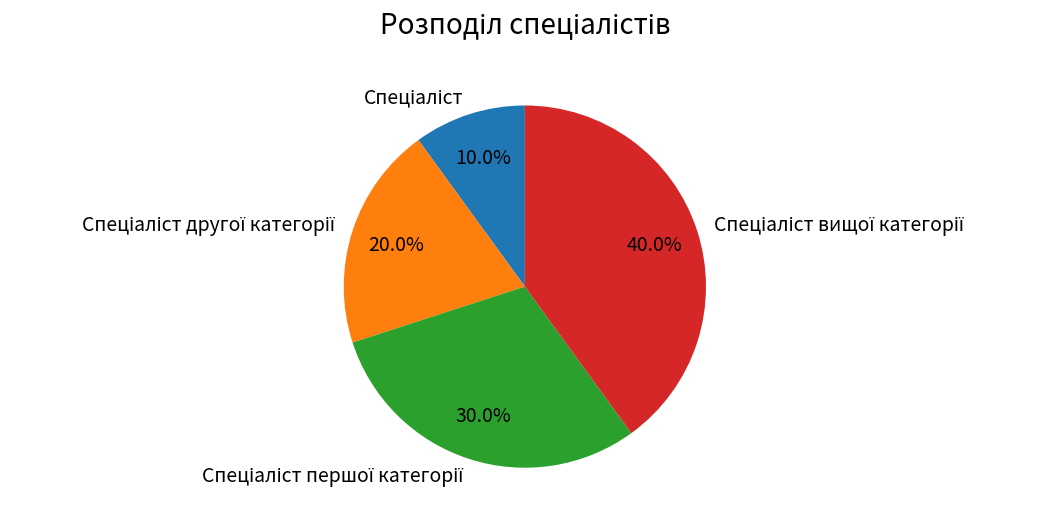

Does any single category account for the majority?

No